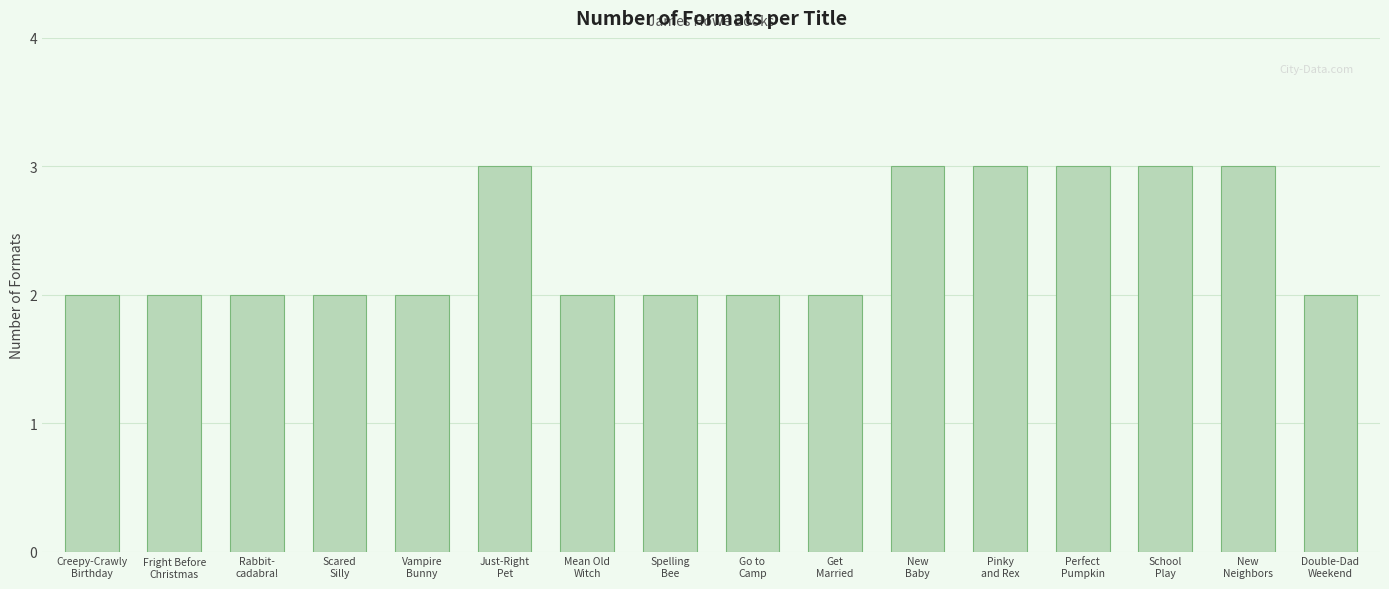

What is the value of the 9th bar from the left?

2